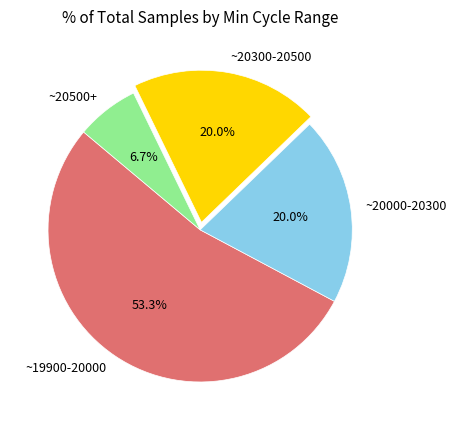

Which slice is the largest?

~19900-20000